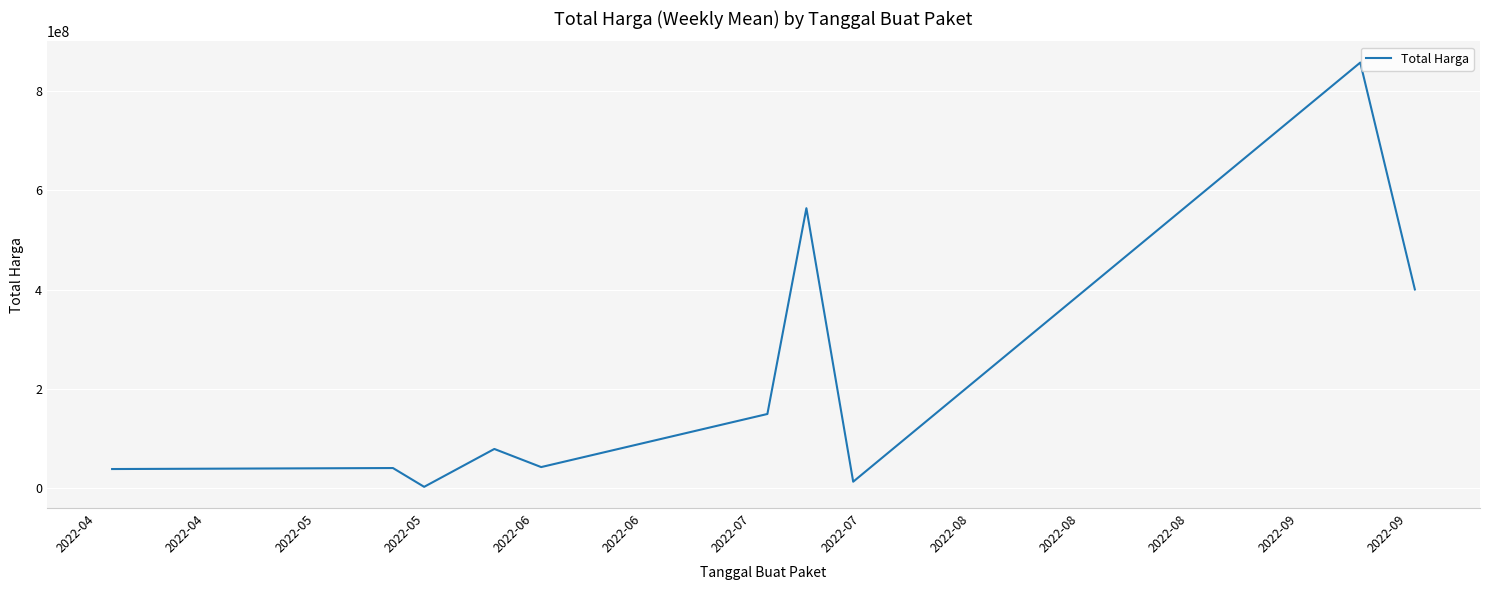

What is the maximum value shown in the chart?

857770500.0